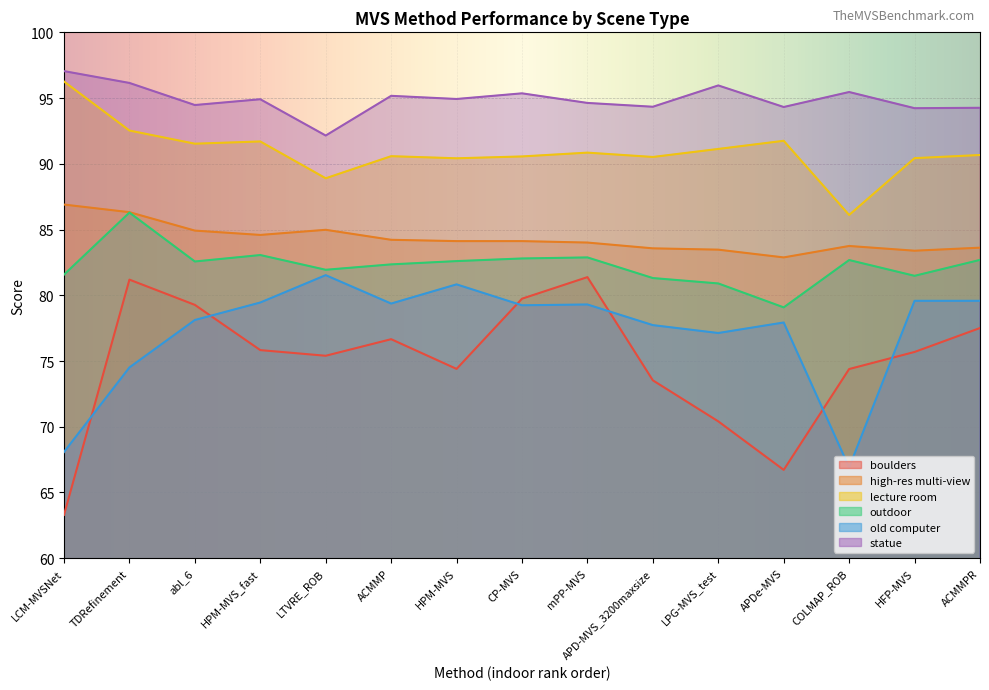

What is the average value of the lecture room series?

90.9